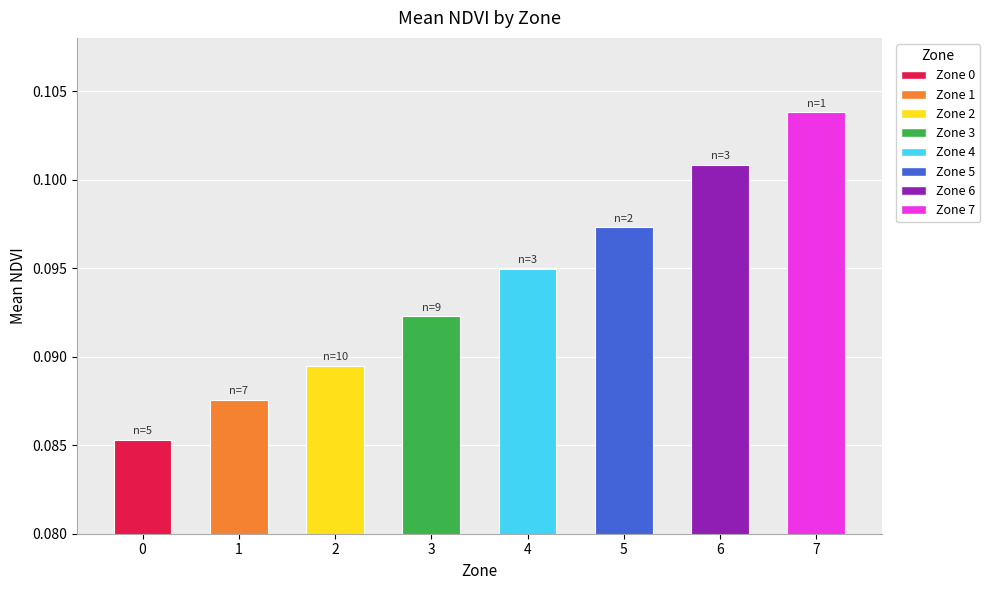

Count the values in the range 0 to 1.

8